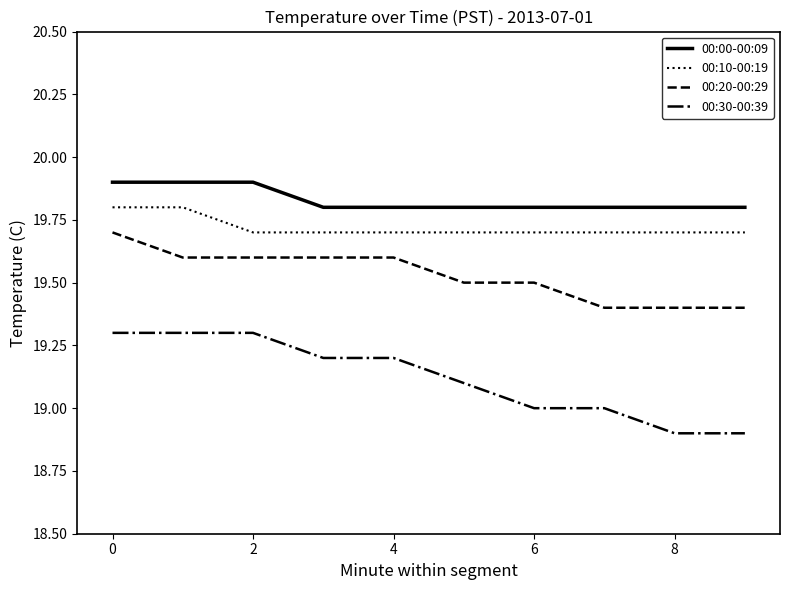

How many 00:10-00:19 values are between 19 and 20?

10